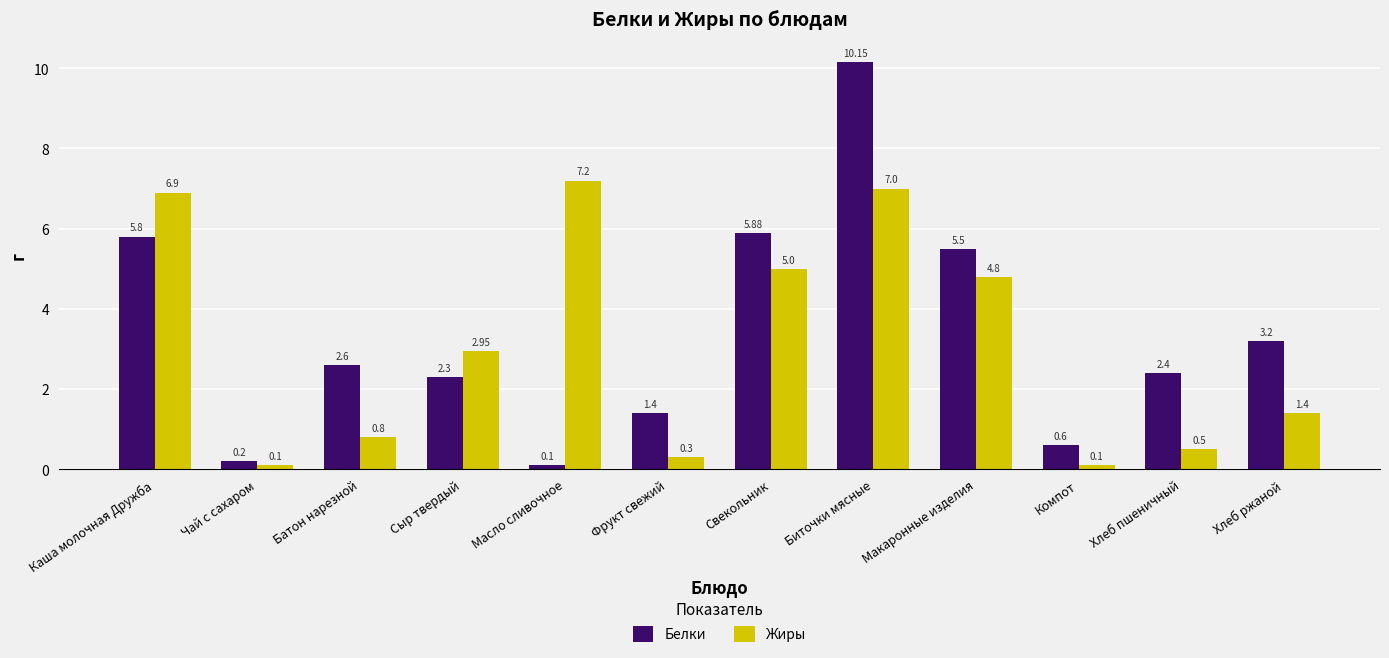

At which category is the sum across all series the highest?

Биточки мясные